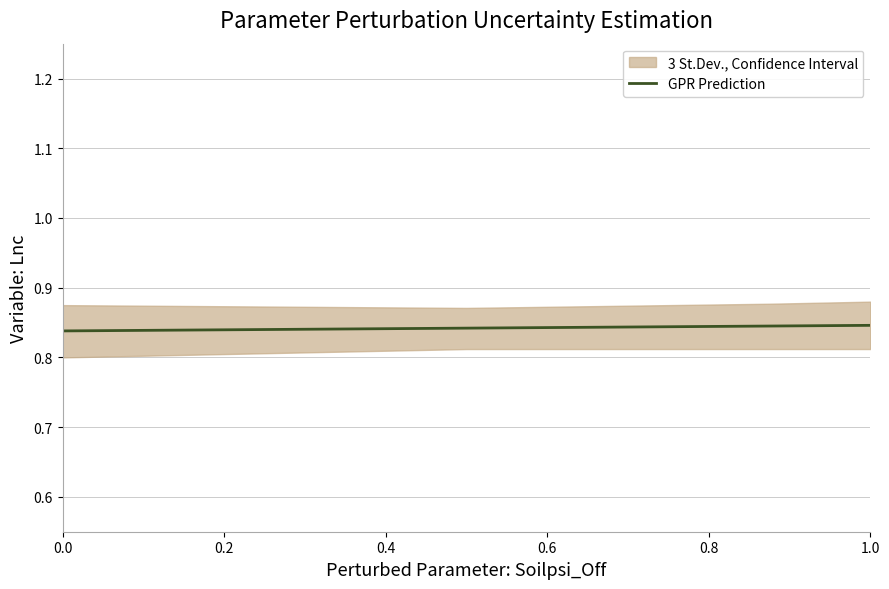

True or false: GPR Prediction has a value of 1.5 at 1.0.

False